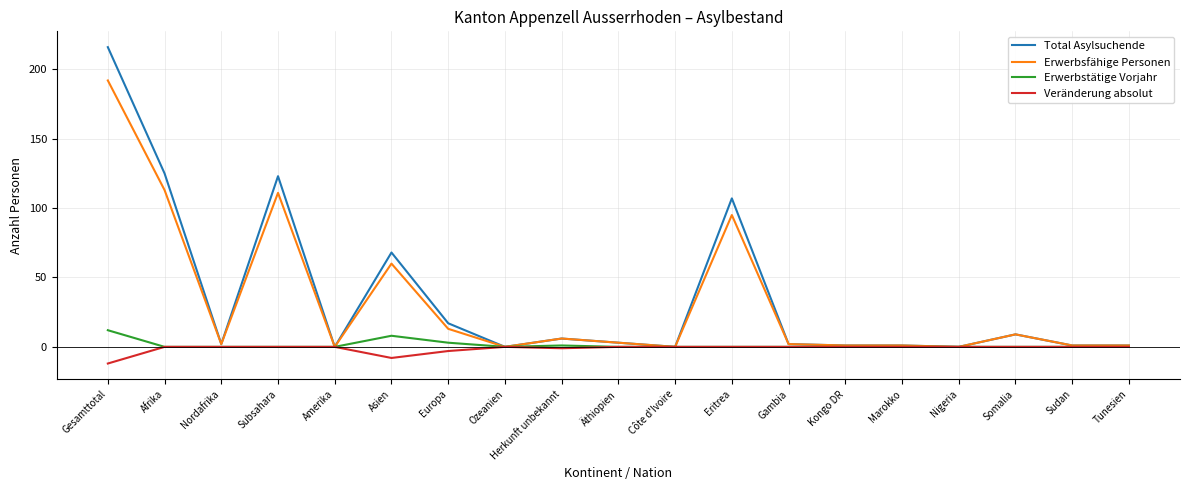

Which series has the widest spread of values?

Total Asylsuchende